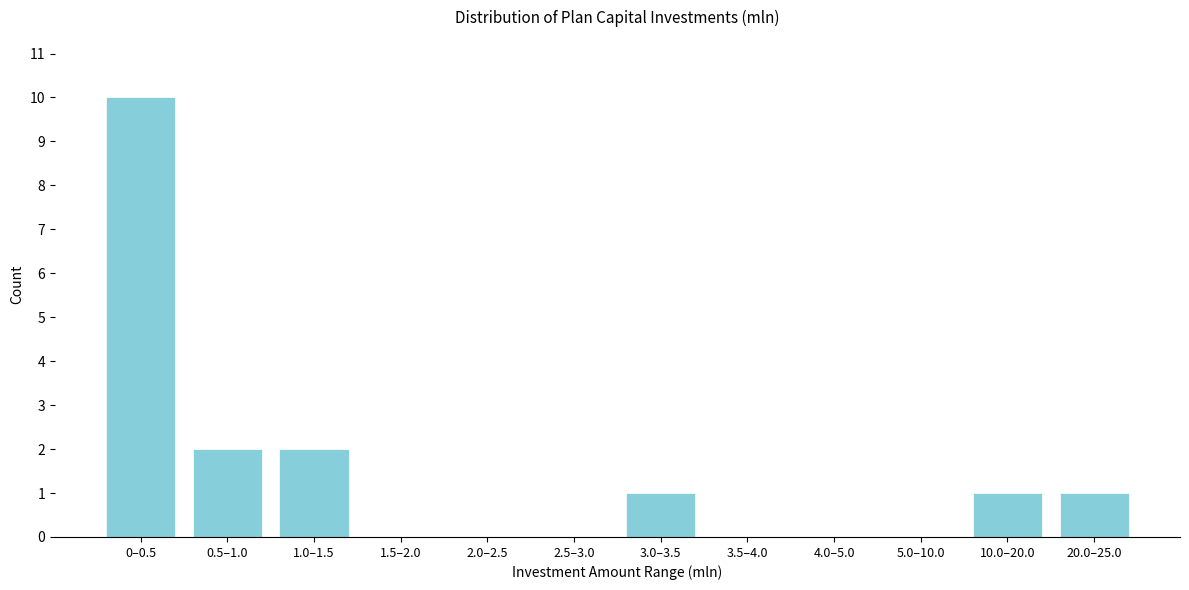

Reading left to right, extract all data points from this chart.

0–0.5=10	0.5–1.0=2	1.0–1.5=2	1.5–2.0=0	2.0–2.5=0	2.5–3.0=0	3.0–3.5=1	3.5–4.0=0	4.0–5.0=0	5.0–10.0=0	10.0–20.0=1	20.0–25.0=1